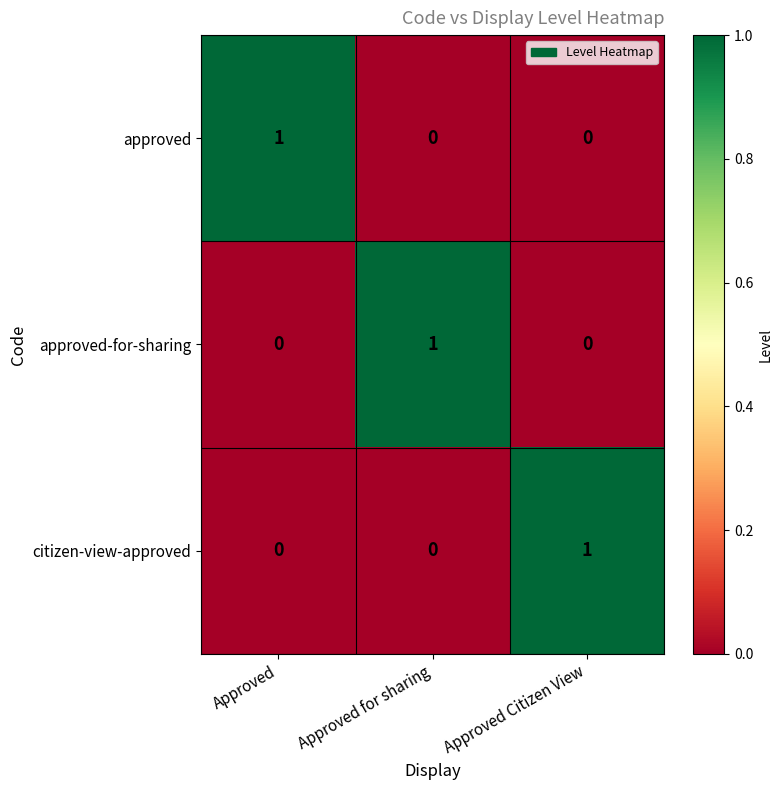

At how many categories does at least one series exceed 0?

3